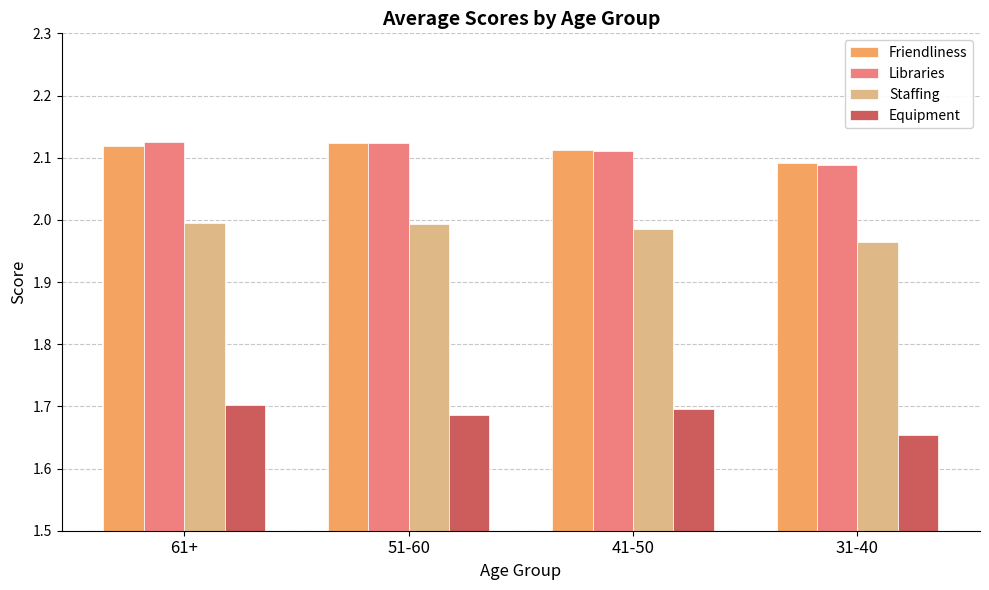

Where is Libraries nearest to the value 2?

31-40